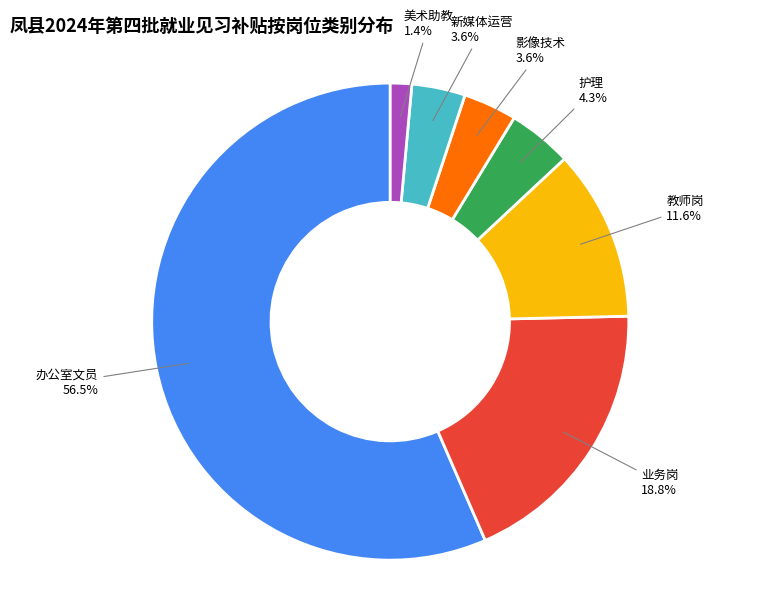

How many segments does this pie chart have?

7